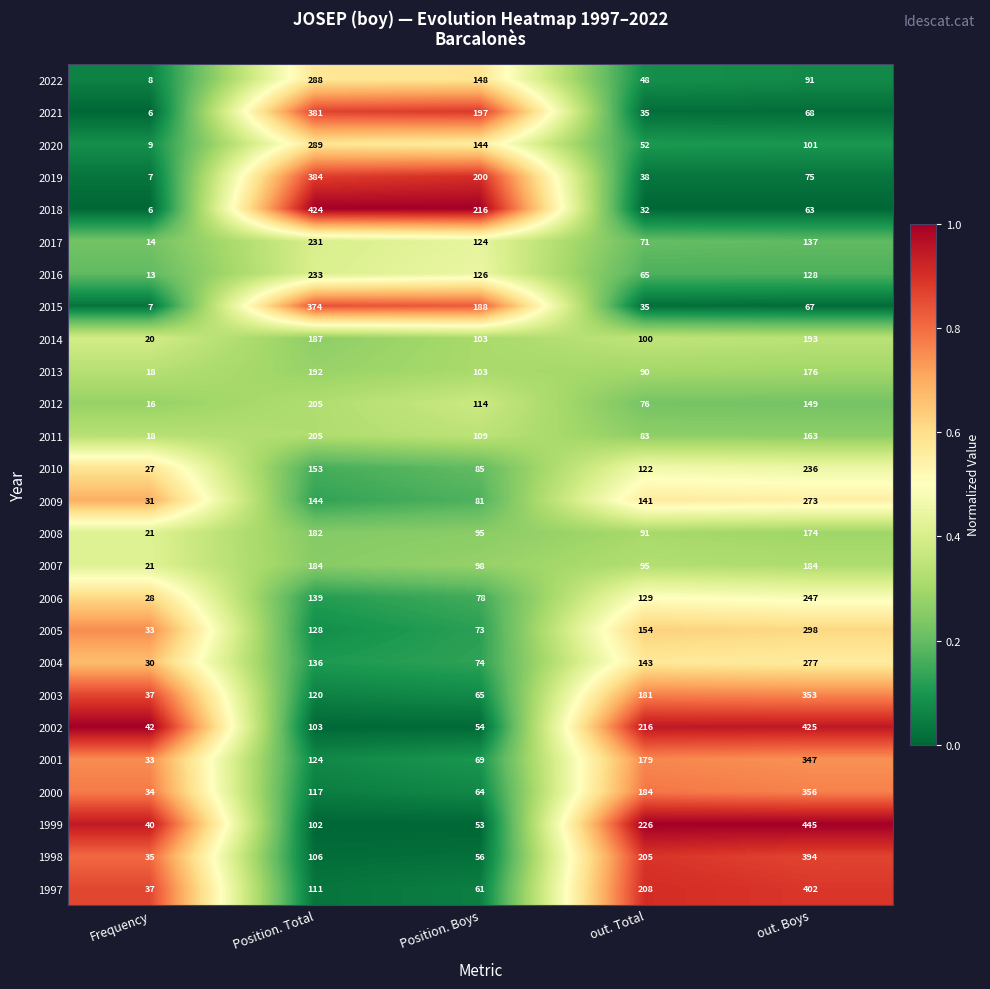

Which series has the largest total across all categories?

1999